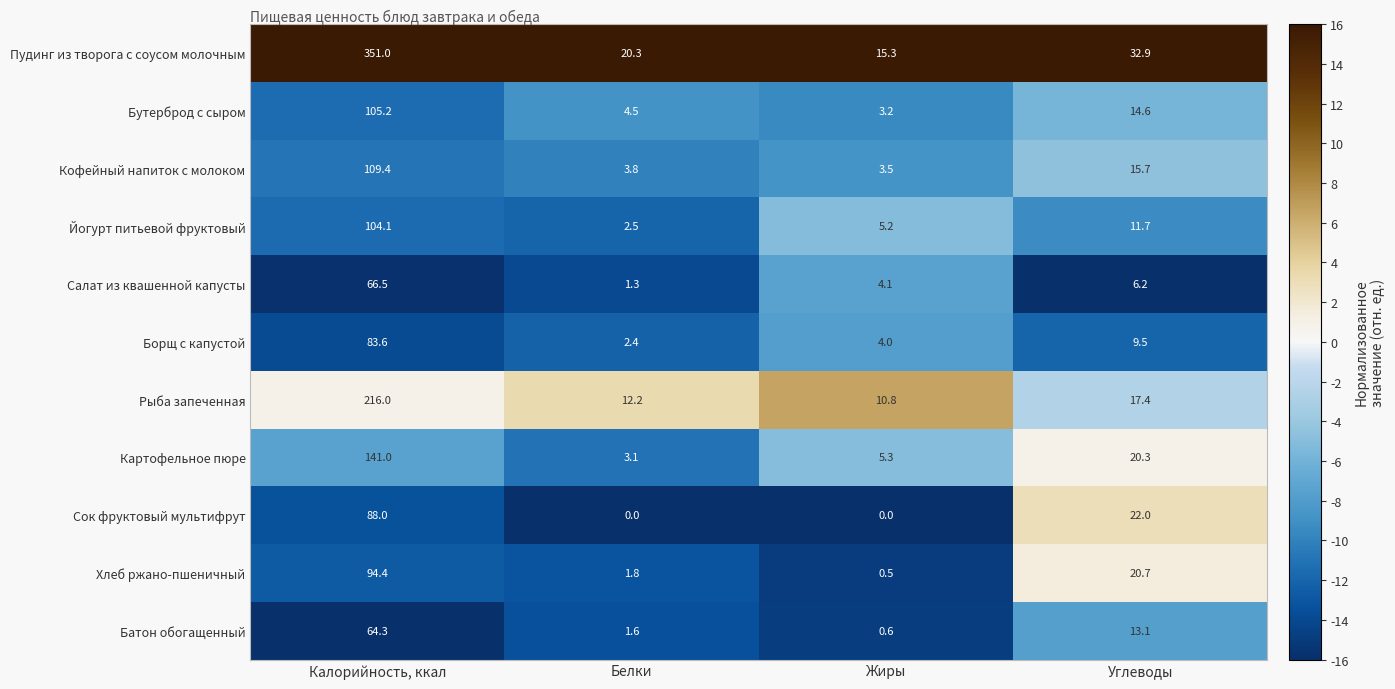

Which series has the widest spread of values?

Пудинг из творога с соусом молочным